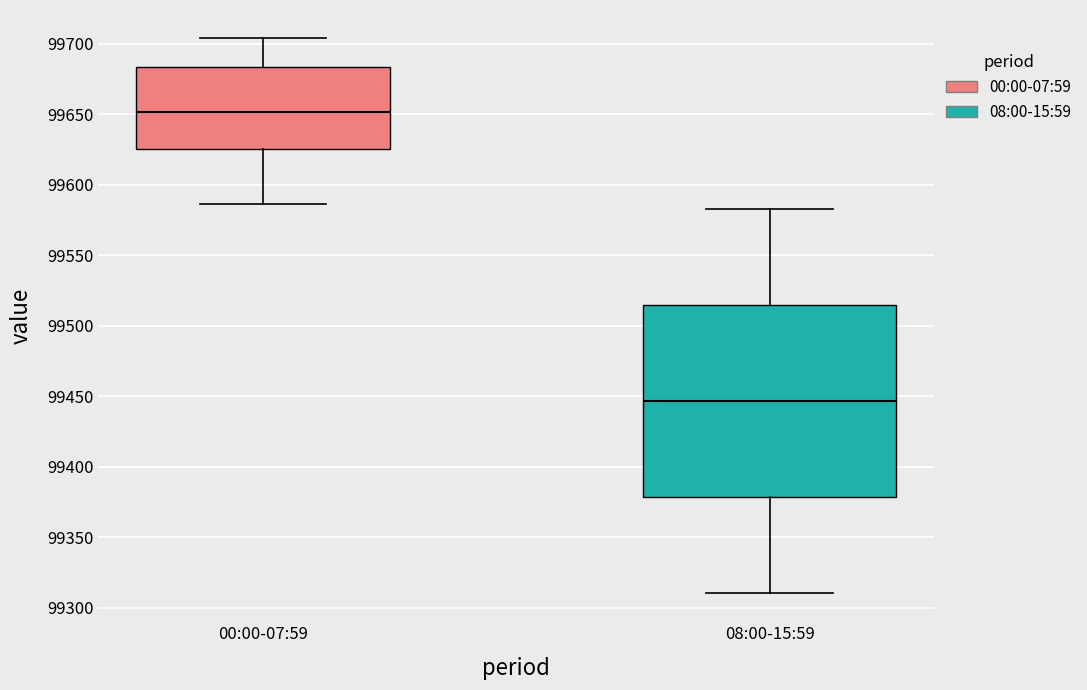

Reading left to right, read every box against the y-axis: the position of its median line, the range the box covers, and the ends of its whiskers. The values are not printed on the chart, so give them approximately, as read against the axis.

00:00-07:59: median 99650, box 99625 to 99685, whiskers 99585 to 99705
08:00-15:59: median 99445, box 99380 to 99515, whiskers 99310 to 99585